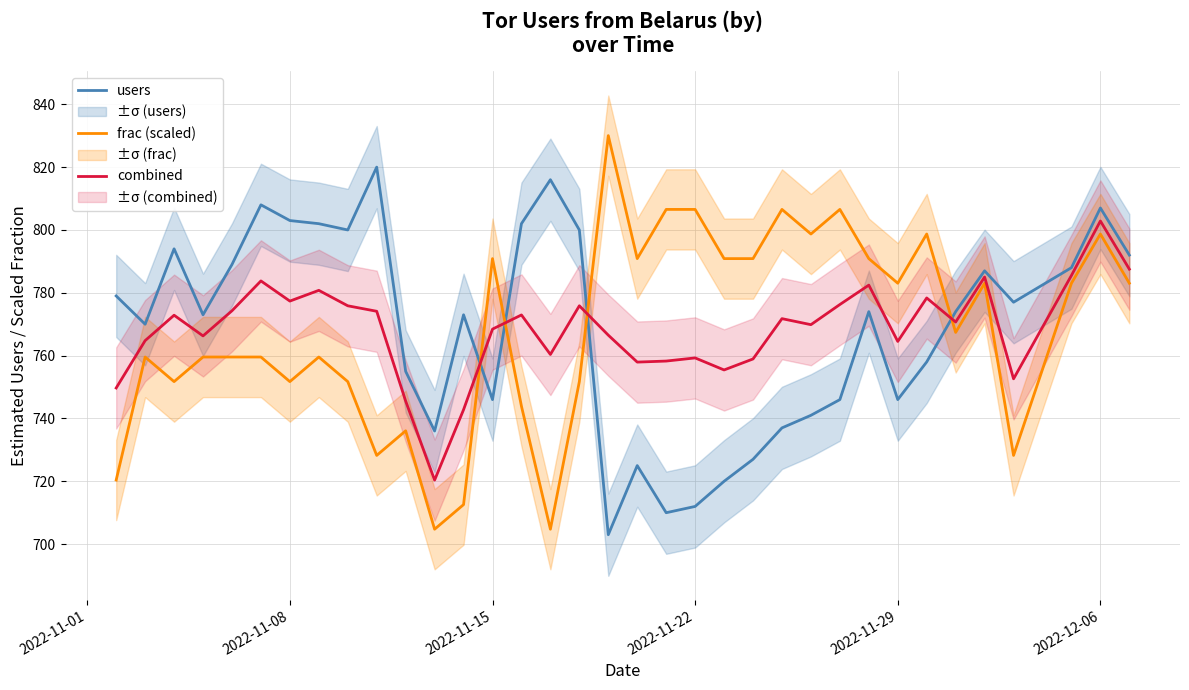

In combined, how many points are lower than both neighbors (excluding endpoints)?

10